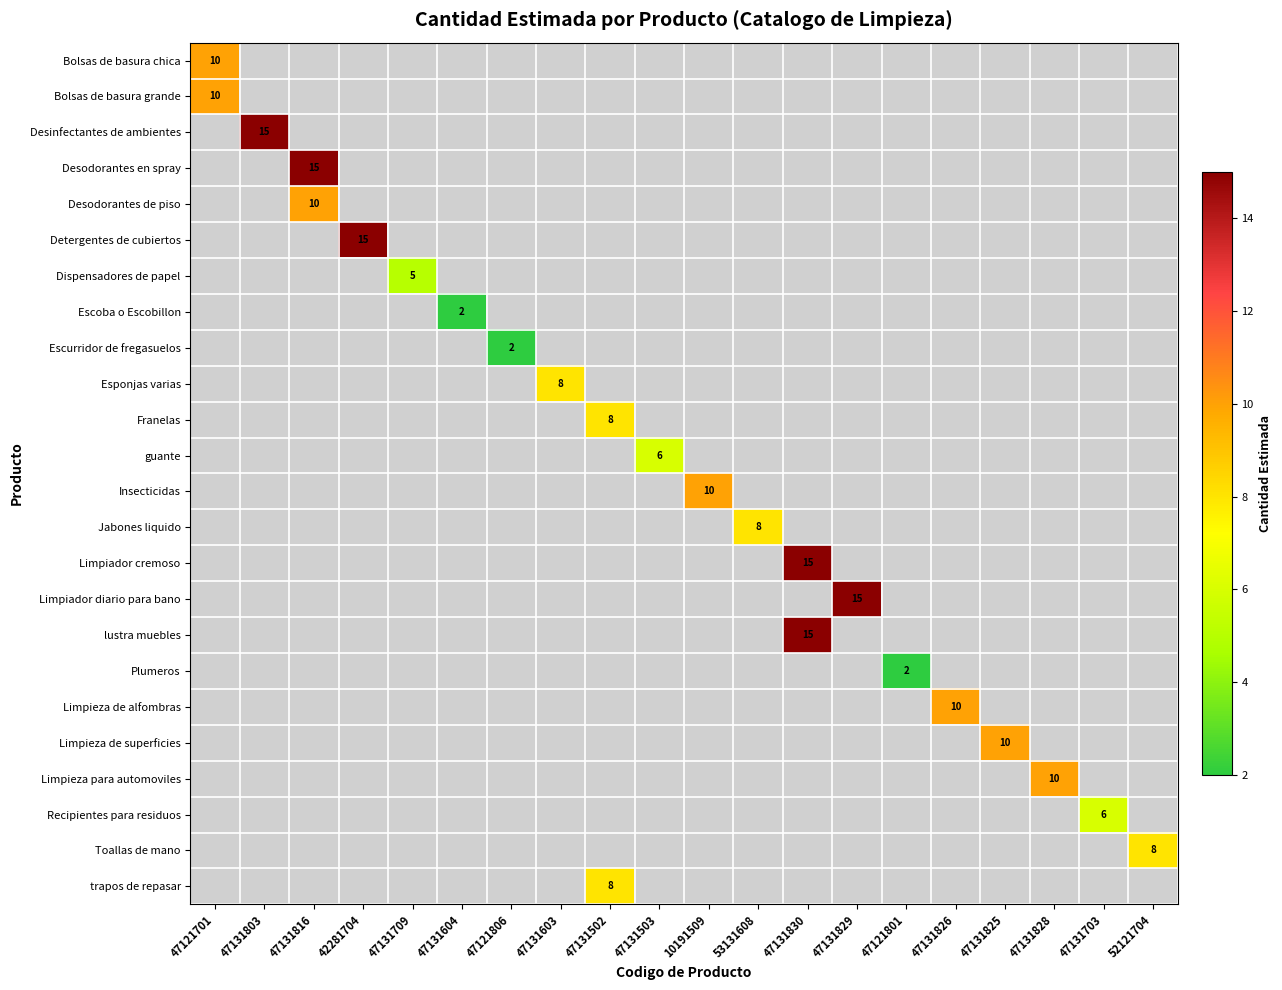

Which label corresponds to the smallest value in the chart?

47131604